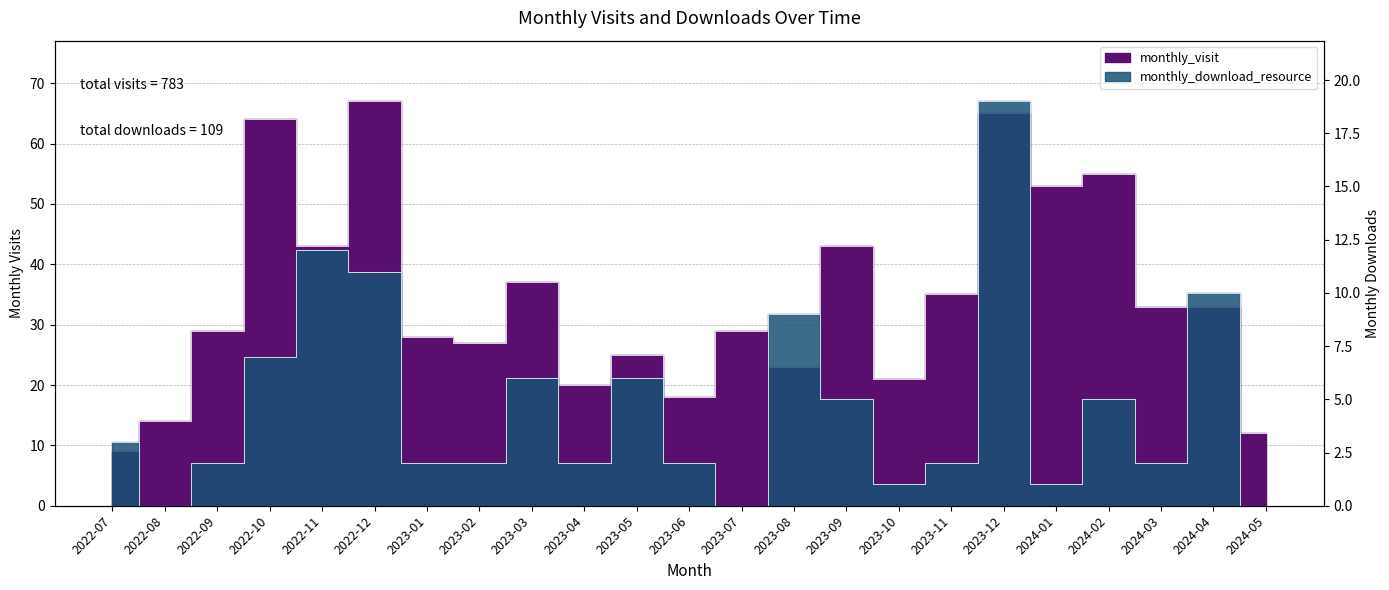

At which category does monthly_visit reach its first local valley?

2022-11